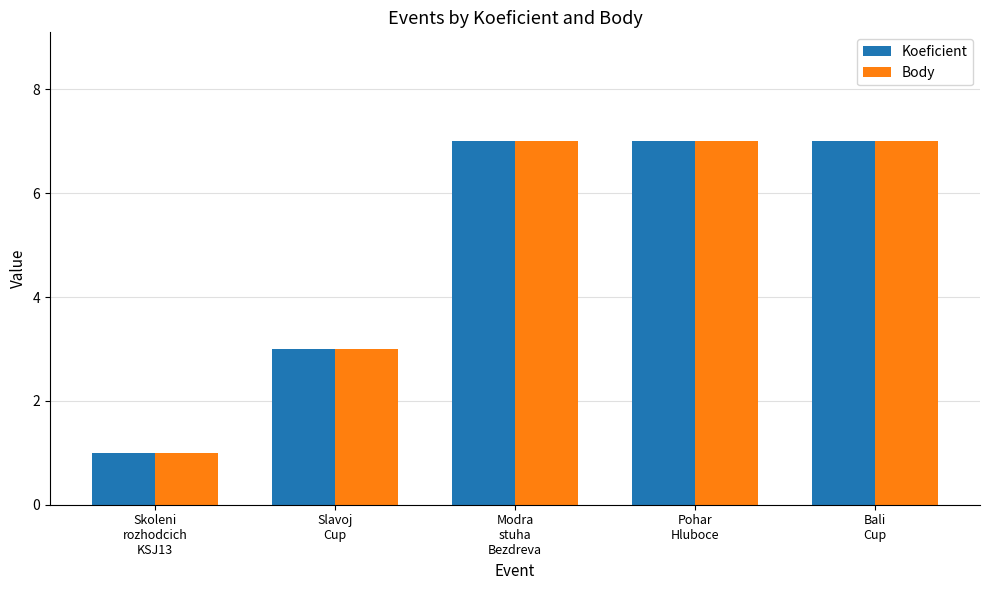

What is the highest value of the Body series?

7